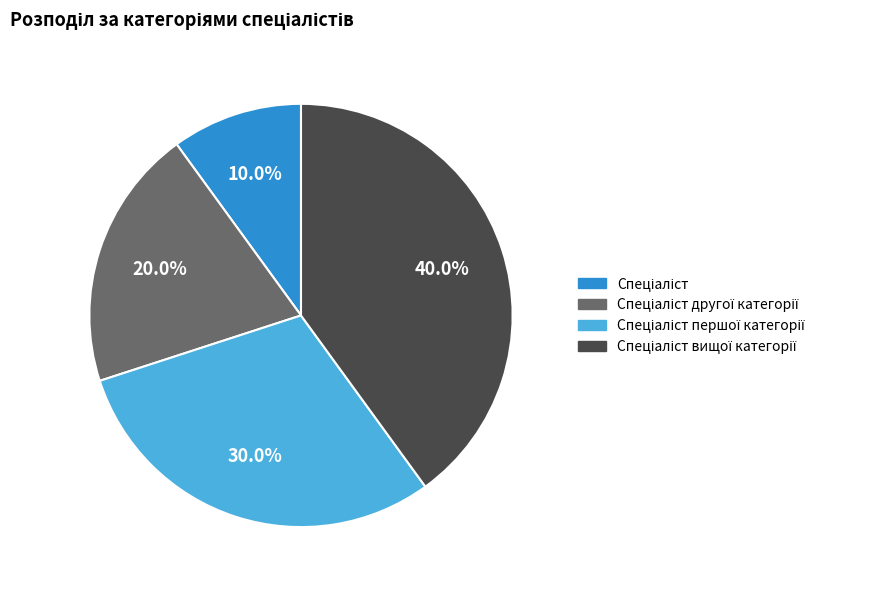

Does any single category account for the majority?

No